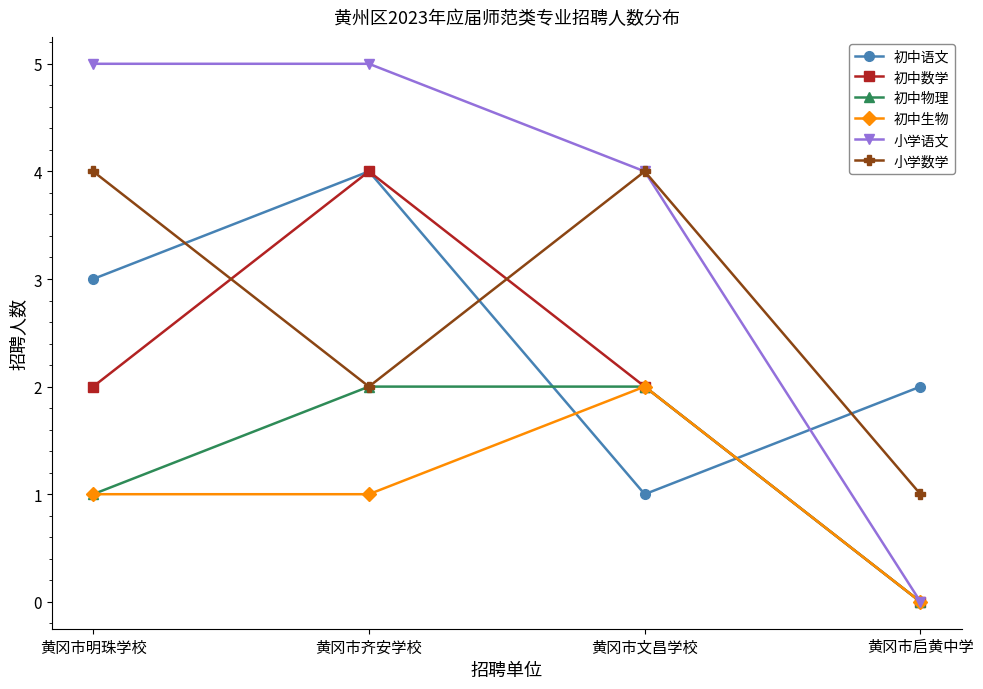

Which series has the largest total across all categories?

小学语文